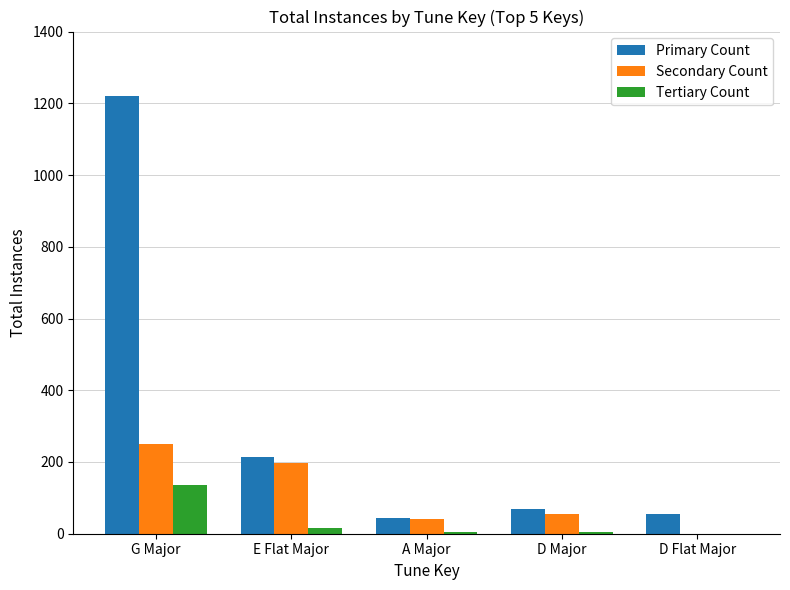

What is the sum of all Tertiary Count values?

159